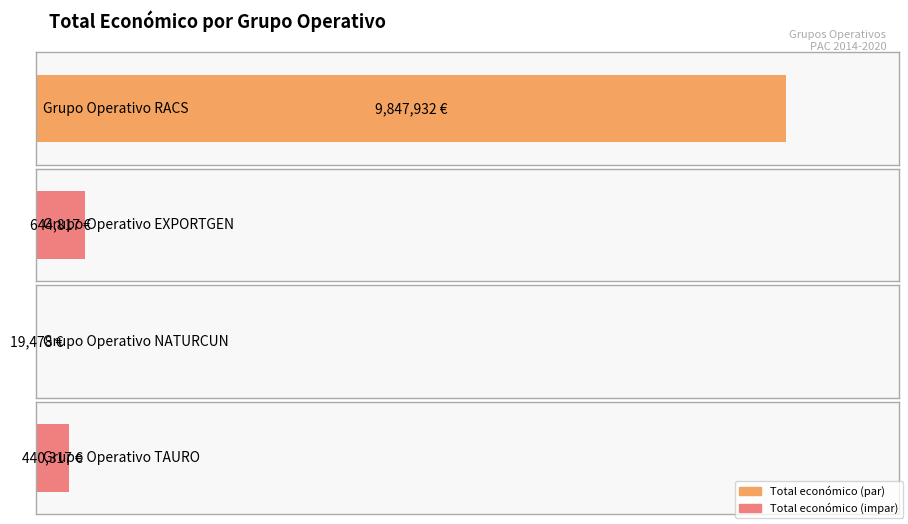

Rank the categories by value from lowest to highest.

NATURCUN, TAURO, EXPORTGEN, RACS